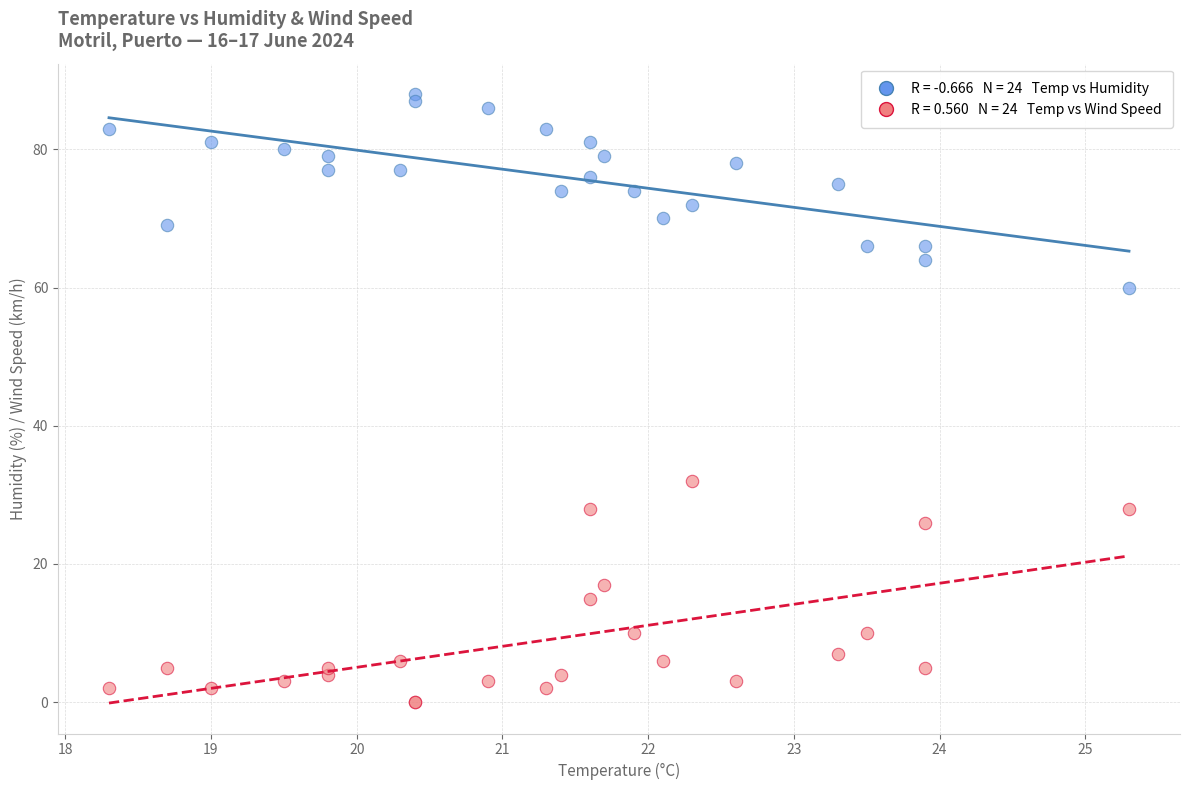

Across all series, what Y value is closest to 44?

32